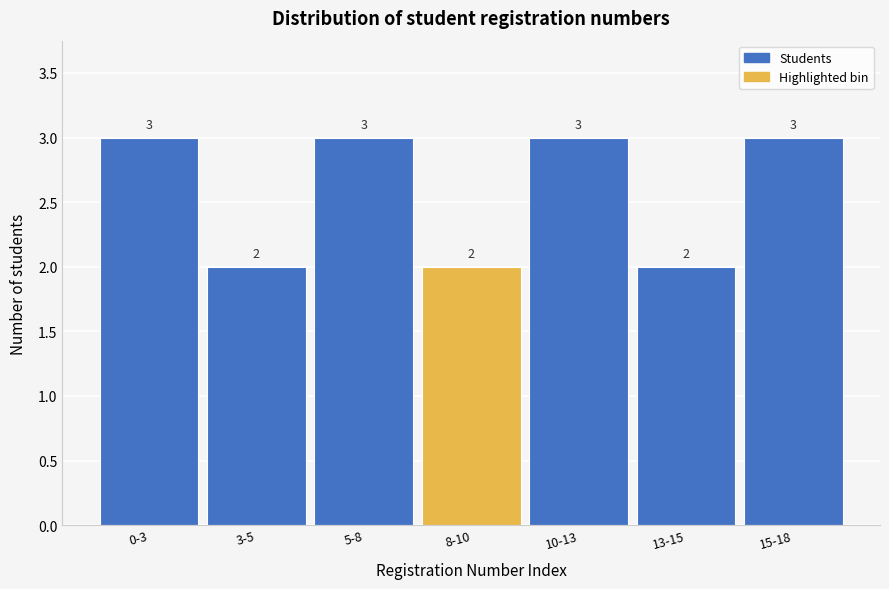

Reading left to right, what are all the values shown in this chart?

3	2	3	2	3	2	3